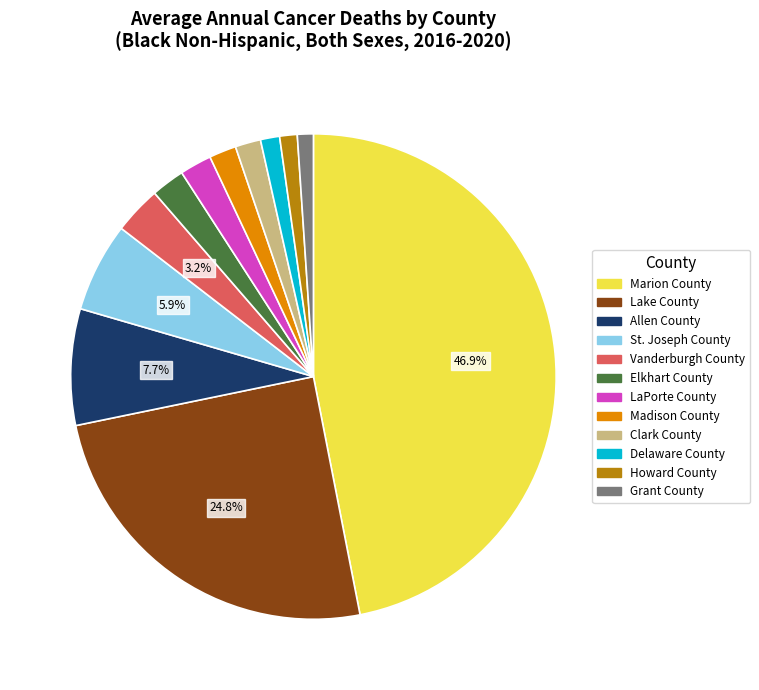

What is the largest slice in the pie chart?

Marion County